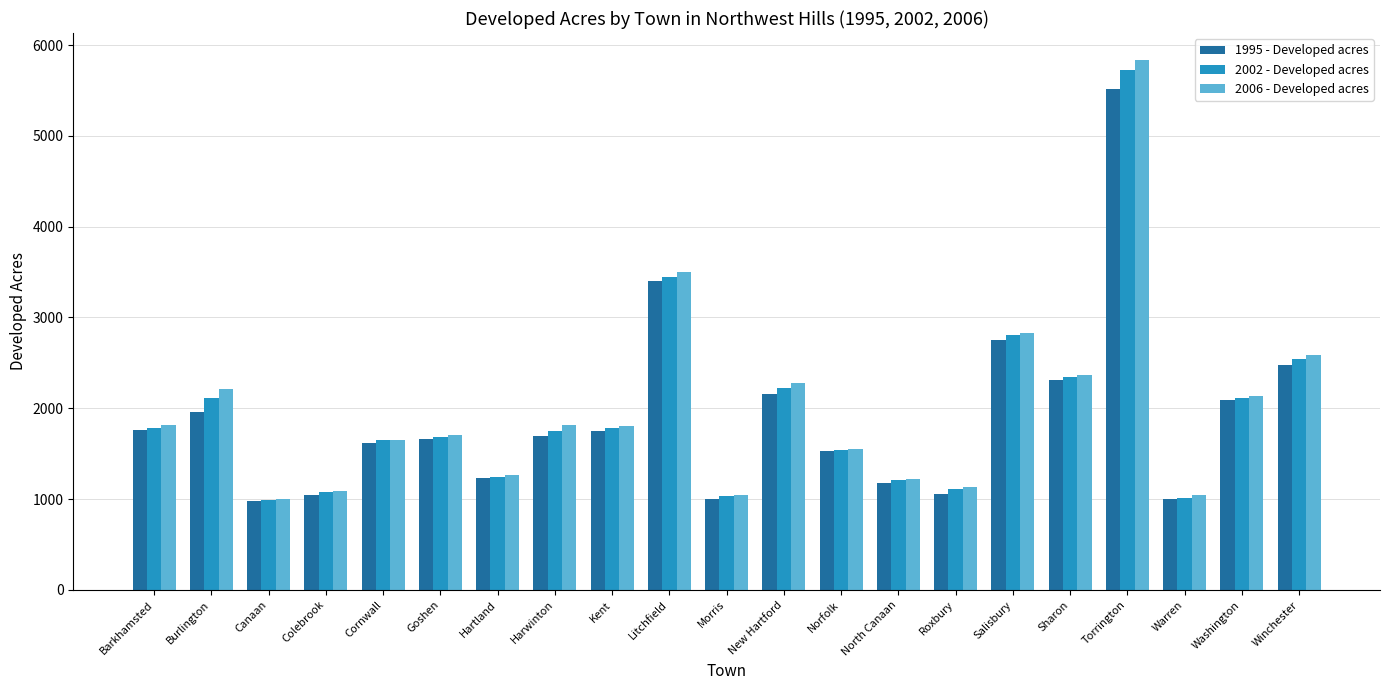

What is the label of the 15th bar from the left?

Roxbury